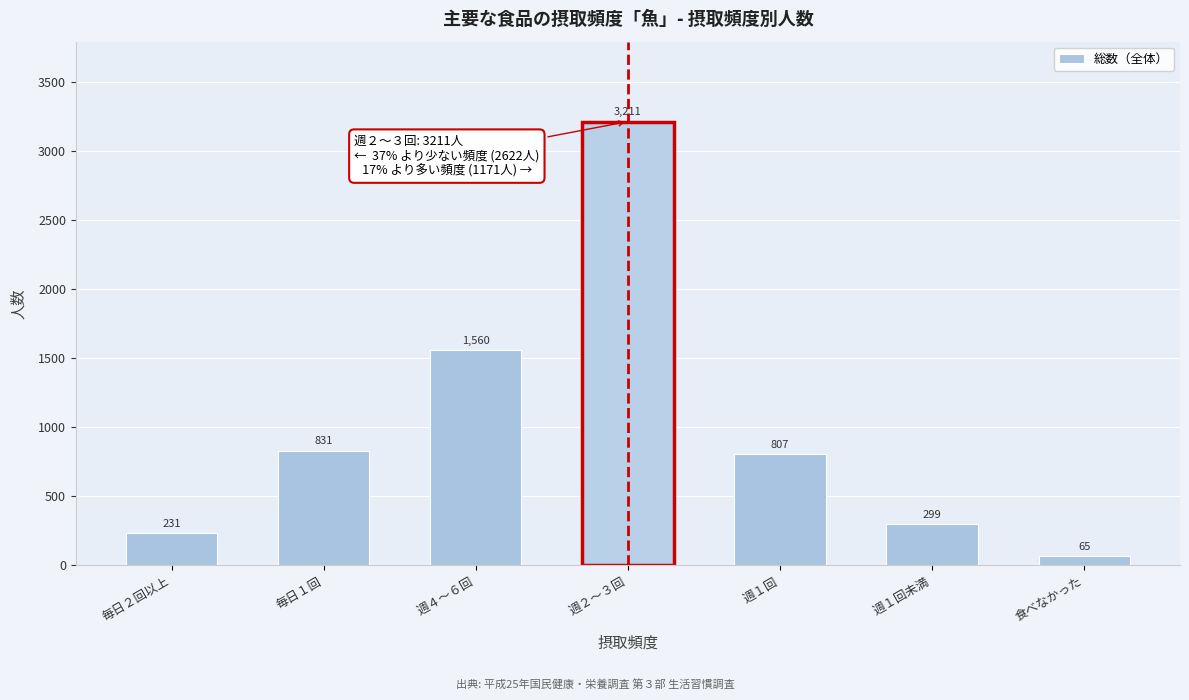

Reading right to left, transcribe all the data shown in this chart.

食べなかった=65	週１回未満=299	週１回=807	週２～３回=3211	週４～６回=1560	毎日１回=831	毎日２回以上=231